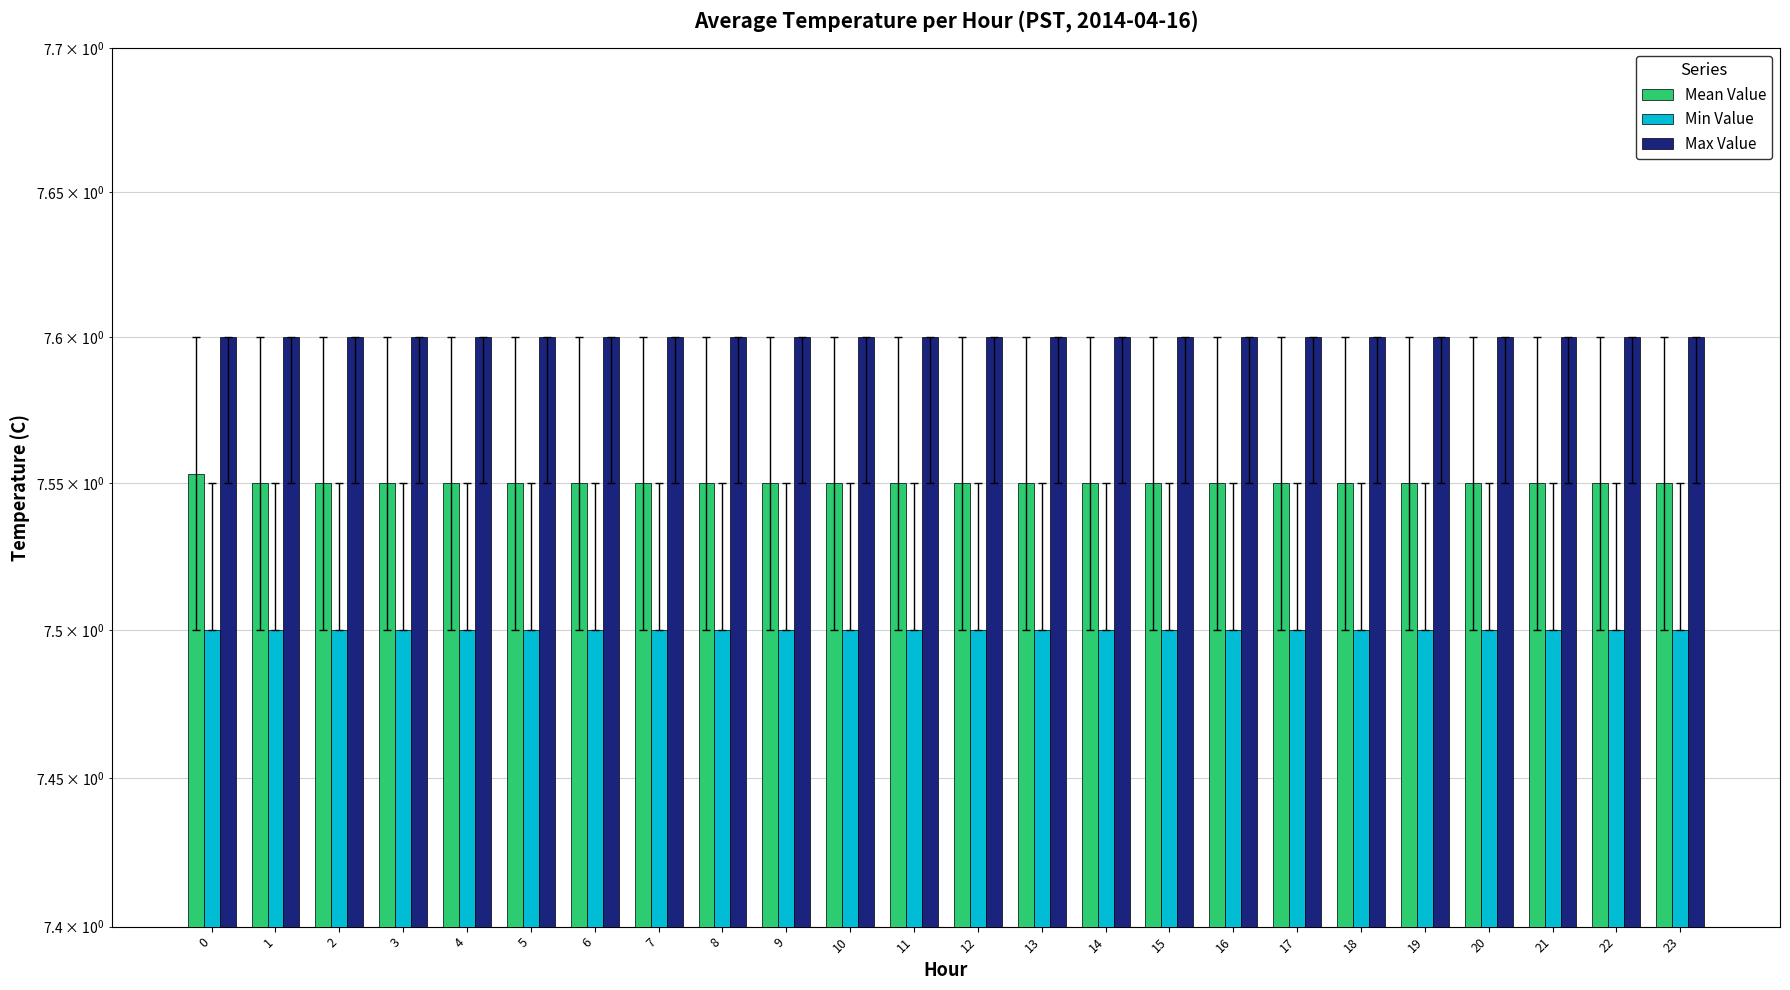

Which series has the widest spread of values?

Mean Value